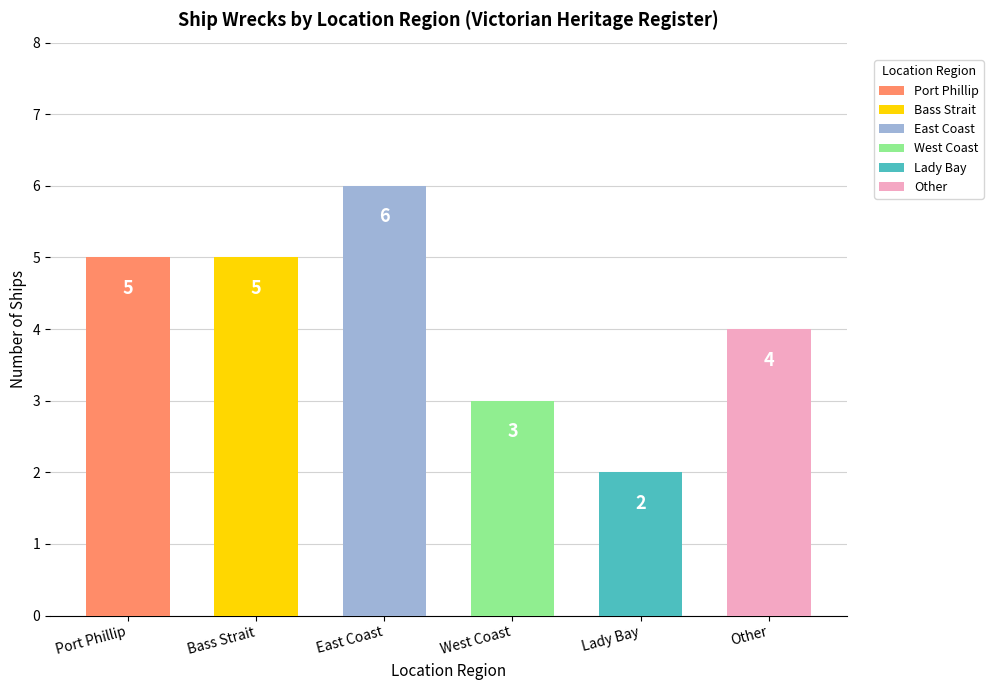

At which label does the data first exceed 5?

East Coast